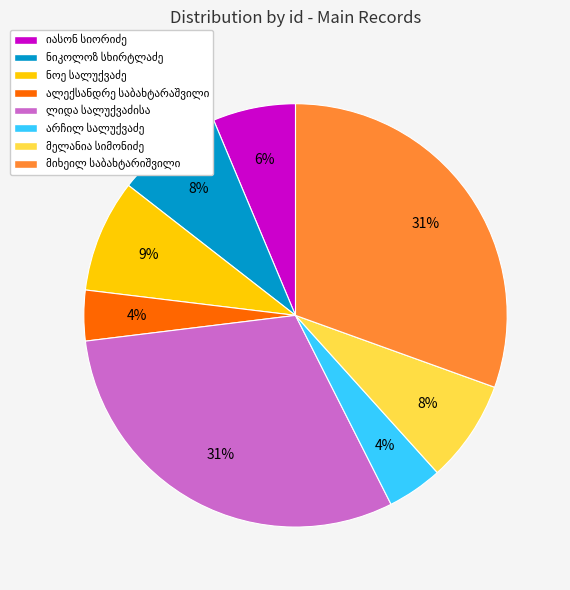

Count the number of slices in the pie.

8